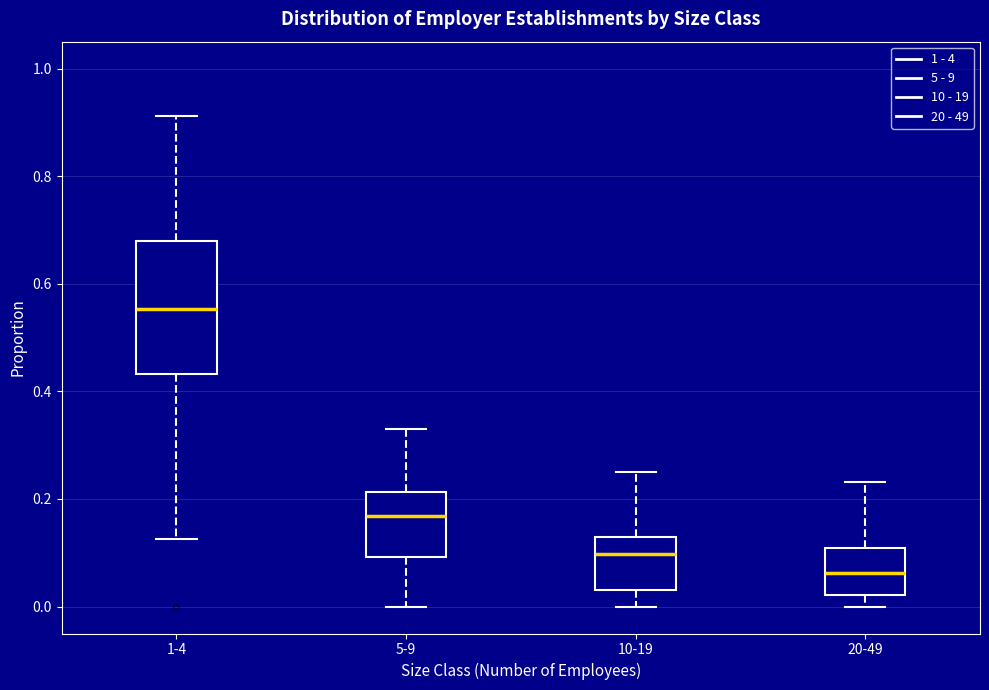

Which box is the tallest, from its lower edge to its upper edge?

1-4